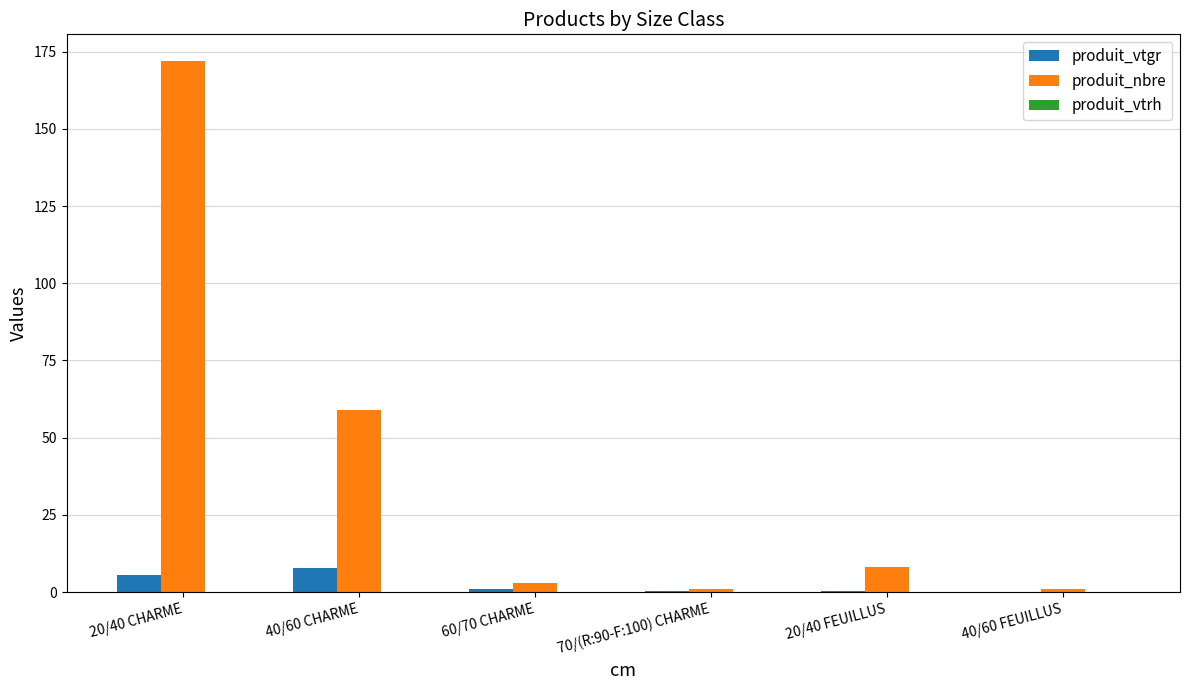

Is it true that produit_nbre equals 3.0 at 60/70 CHARME?

True